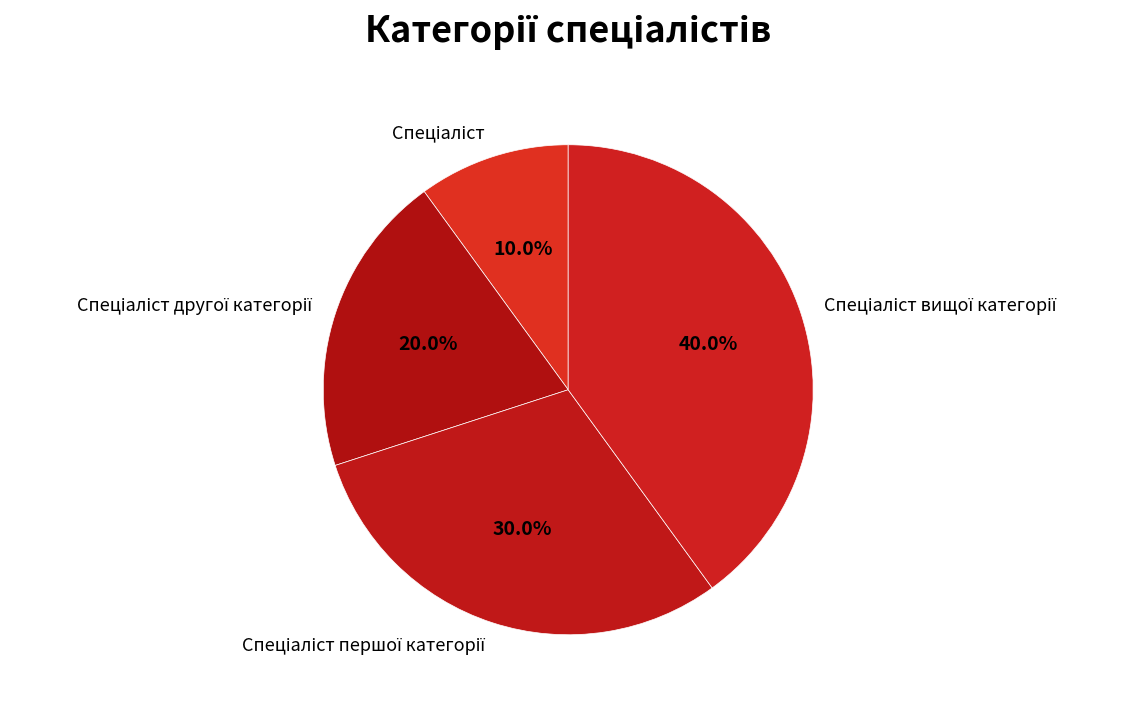

How many segments does this pie chart have?

4